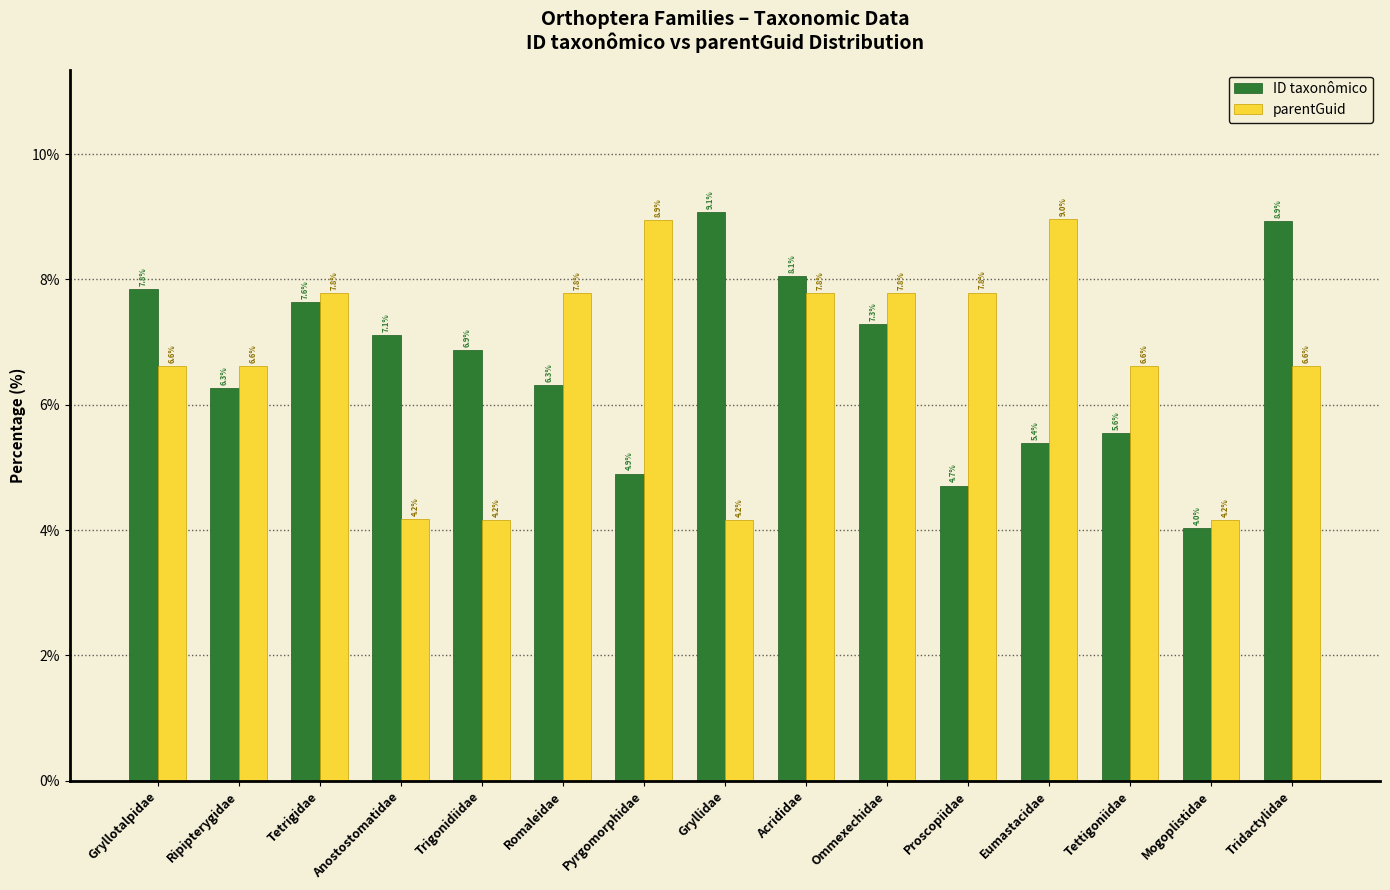

How many distinct data groups are displayed?

2